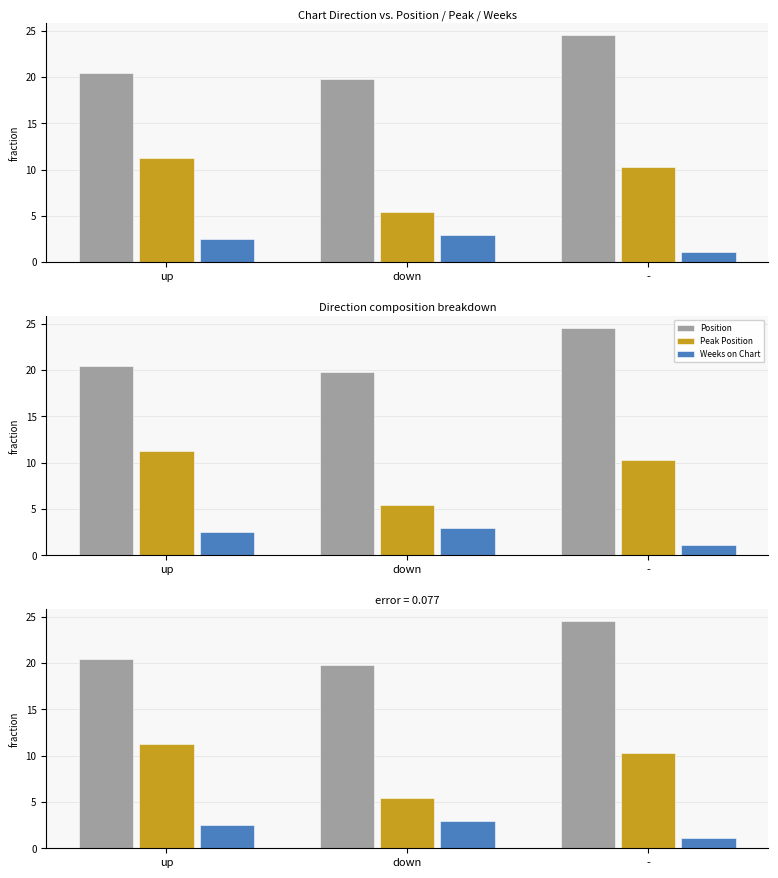

Which series has the largest range (max minus min)?

Peak Position